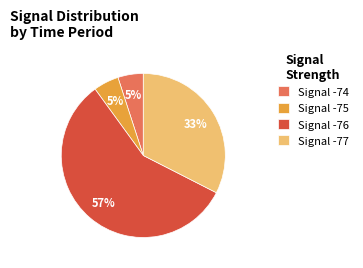

What percentage is the Signal -77 slice, to the nearest percent?

33%